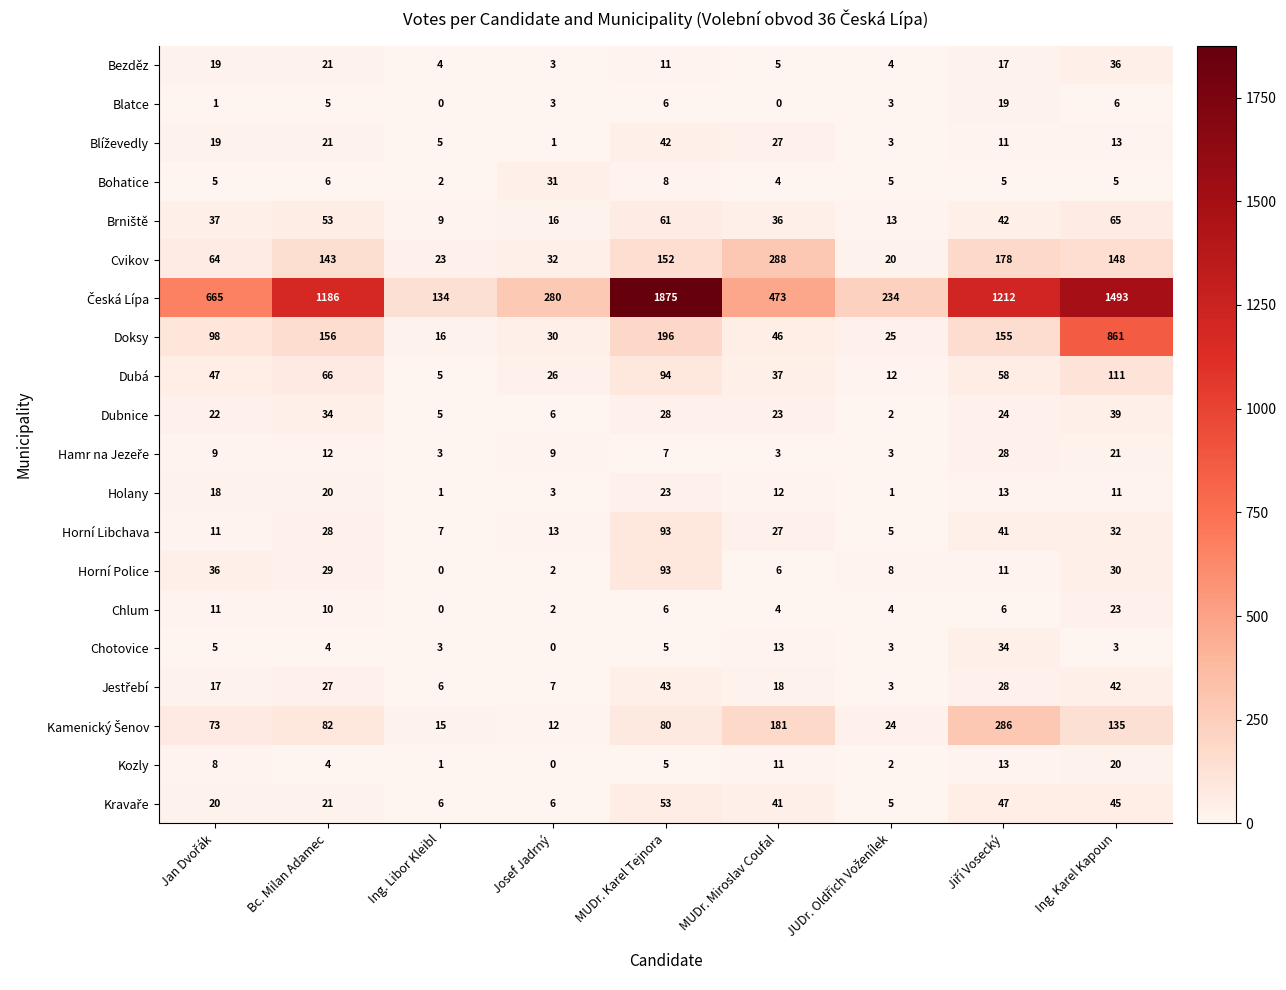

Is it true that Cvikov equals 288 at MUDr. Miroslav Coufal?

True